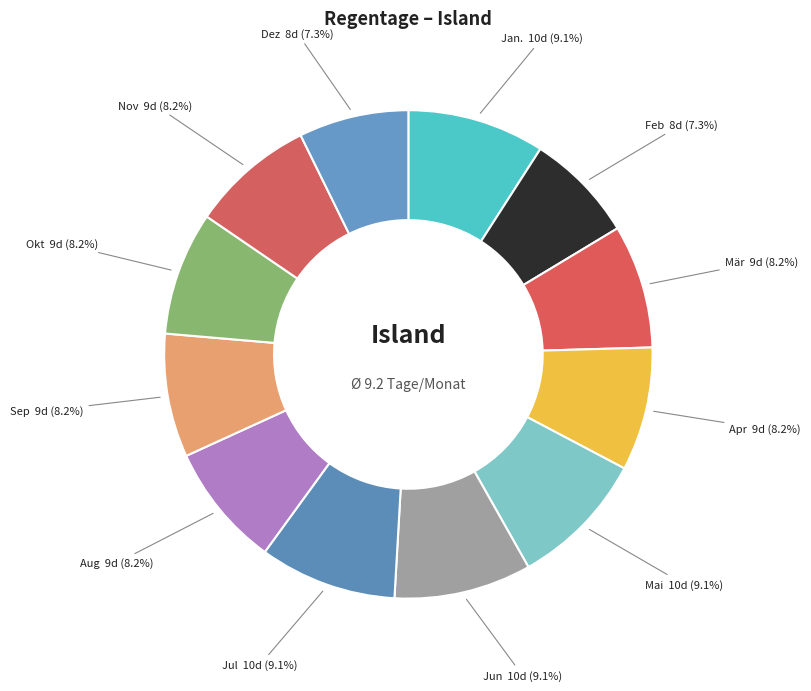

How many segments does this pie chart have?

12